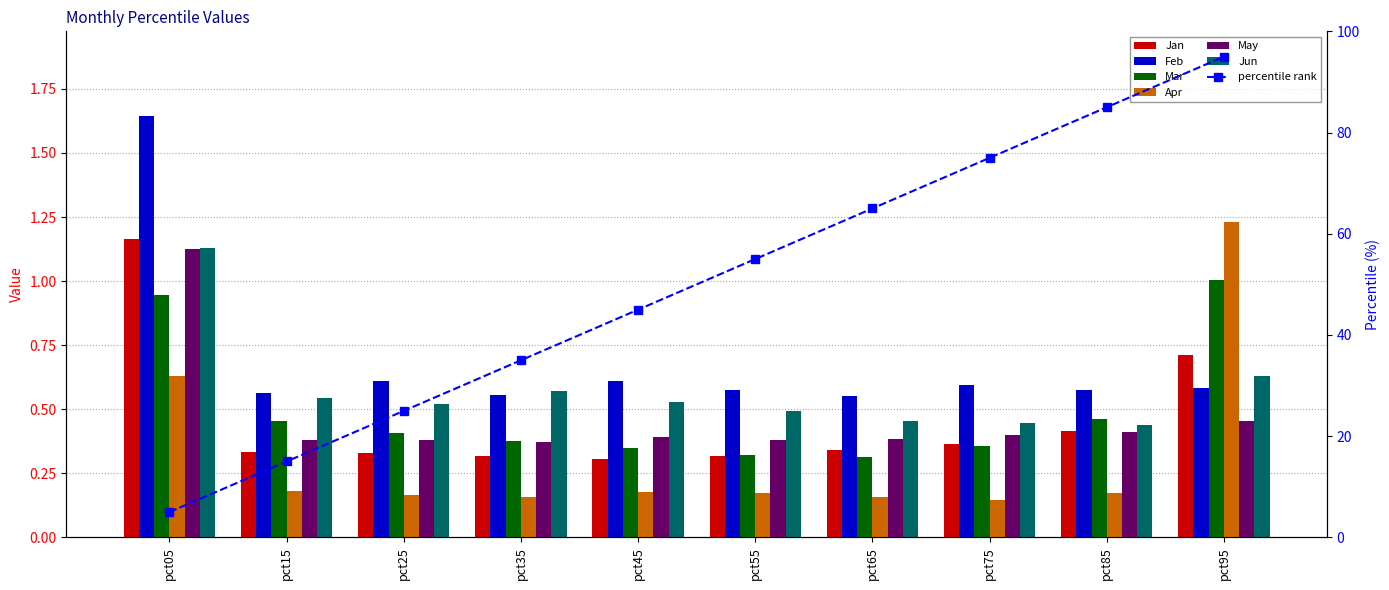

What is the sum of the Jan values at pct35 and pct95?

1.0